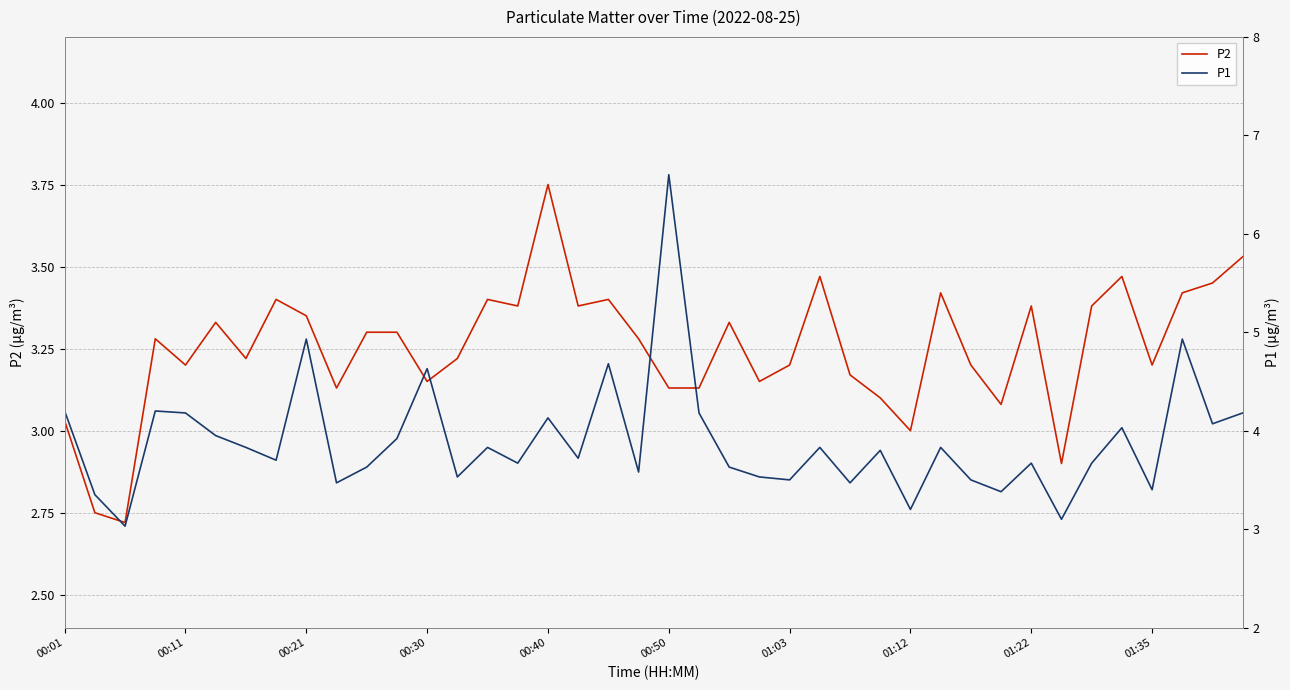

At which label does P2 reach its peak?

00:40